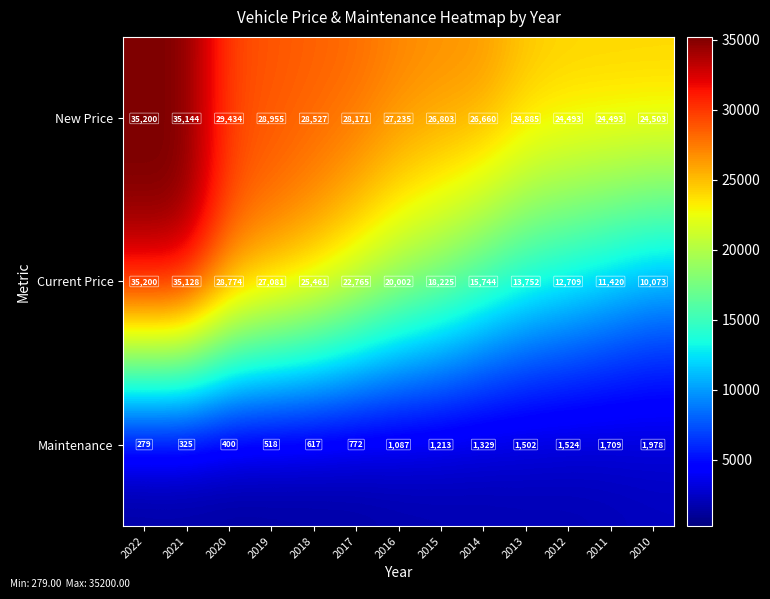

What is the smallest value displayed?

279